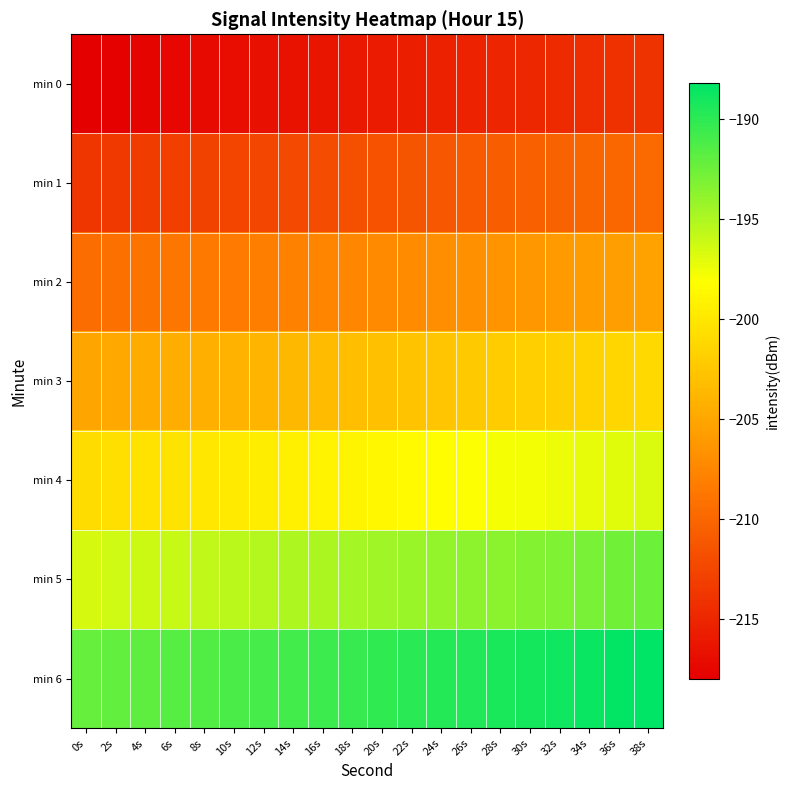

Reading left to right, extract all data points from this chart.

min 0: 0s=-218.0	2s=-217.8	4s=-217.6	6s=-217.3	8s=-217.1	10s=-216.9	12s=-216.7	14s=-216.5	16s=-216.3	18s=-216.1	20s=-215.8	22s=-215.6	24s=-215.4	26s=-215.2	28s=-215.0	30s=-214.8	32s=-214.6	34s=-214.3	36s=-214.1	38s=-213.9
min 1: 0s=-213.7	2s=-213.5	4s=-213.3	6s=-213.1	8s=-212.8	10s=-212.6	12s=-212.4	14s=-212.2	16s=-212.0	18s=-211.8	20s=-211.6	22s=-211.3	24s=-211.1	26s=-210.9	28s=-210.7	30s=-210.5	32s=-210.3	34s=-210.1	36s=-209.8	38s=-209.6
min 2: 0s=-209.4	2s=-209.2	4s=-209.0	6s=-208.8	8s=-208.6	10s=-208.3	12s=-208.1	14s=-207.9	16s=-207.7	18s=-207.5	20s=-207.3	22s=-207.1	24s=-206.8	26s=-206.6	28s=-206.4	30s=-206.2	32s=-206.0	34s=-205.8	36s=-205.6	38s=-205.3
min 3: 0s=-205.1	2s=-204.9	4s=-204.7	6s=-204.5	8s=-204.3	10s=-204.1	12s=-203.8	14s=-203.6	16s=-203.4	18s=-203.2	20s=-203.0	22s=-202.8	24s=-202.6	26s=-202.3	28s=-202.1	30s=-201.9	32s=-201.7	34s=-201.5	36s=-201.3	38s=-201.1
min 4: 0s=-200.8	2s=-200.6	4s=-200.4	6s=-200.2	8s=-200.0	10s=-199.8	12s=-199.6	14s=-199.3	16s=-199.1	18s=-198.9	20s=-198.7	22s=-198.5	24s=-198.3	26s=-198.1	28s=-197.8	30s=-197.6	32s=-197.4	34s=-197.2	36s=-197.0	38s=-196.8
min 5: 0s=-196.6	2s=-196.3	4s=-196.1	6s=-195.9	8s=-195.7	10s=-195.5	12s=-195.3	14s=-195.1	16s=-194.8	18s=-194.6	20s=-194.4	22s=-194.2	24s=-194.0	26s=-193.8	28s=-193.6	30s=-193.3	32s=-193.1	34s=-192.9	36s=-192.7	38s=-192.5
min 6: 0s=-192.3	2s=-192.1	4s=-191.8	6s=-191.6	8s=-191.4	10s=-191.2	12s=-191.0	14s=-190.8	16s=-190.6	18s=-190.3	20s=-190.1	22s=-189.9	24s=-189.7	26s=-189.5	28s=-189.3	30s=-189.1	32s=-188.8	34s=-188.6	36s=-188.4	38s=-188.2